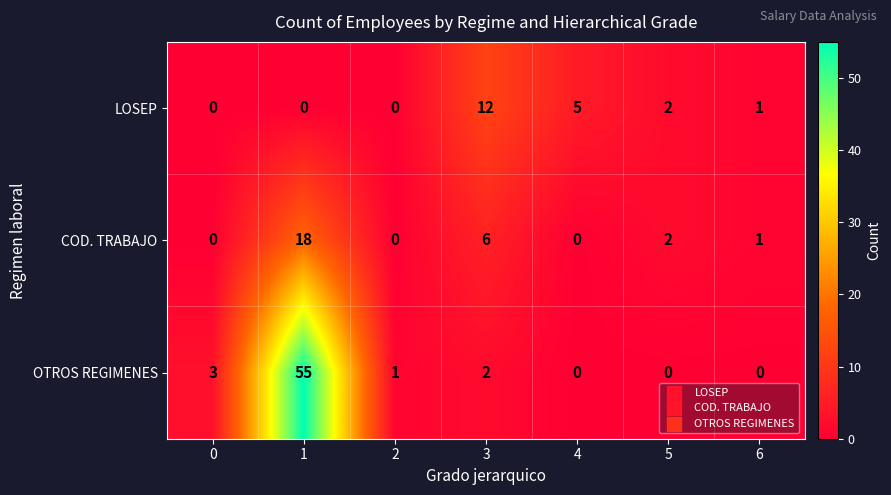

How many categories are shown in the chart?

7